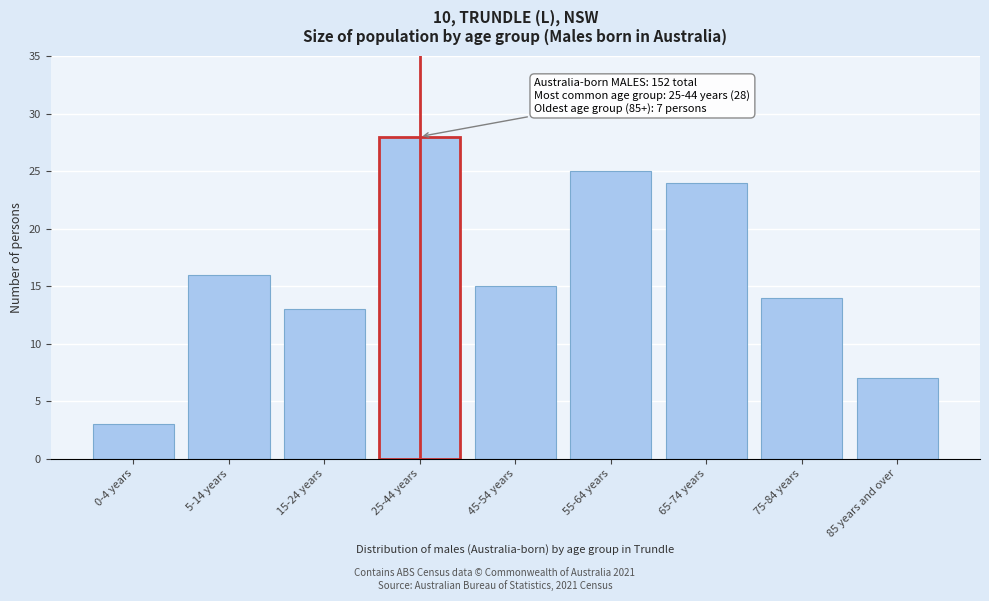

Reading left to right, transcribe all the data shown in this chart.

0-4 years=3	5-14 years=16	15-24 years=13	25-44 years=28	45-54 years=15	55-64 years=25	65-74 years=24	75-84 years=14	85 years and over=7